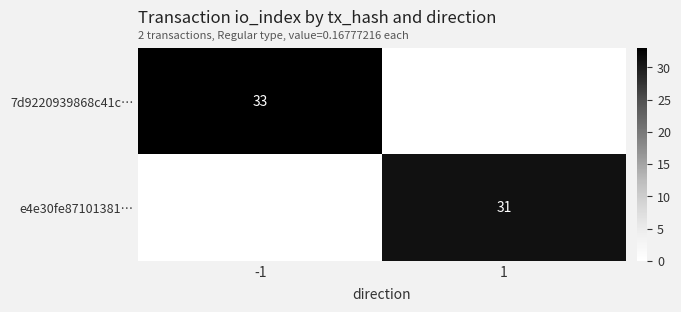

Is it true that 7d9220939868c41c… equals 33 at -1?

True